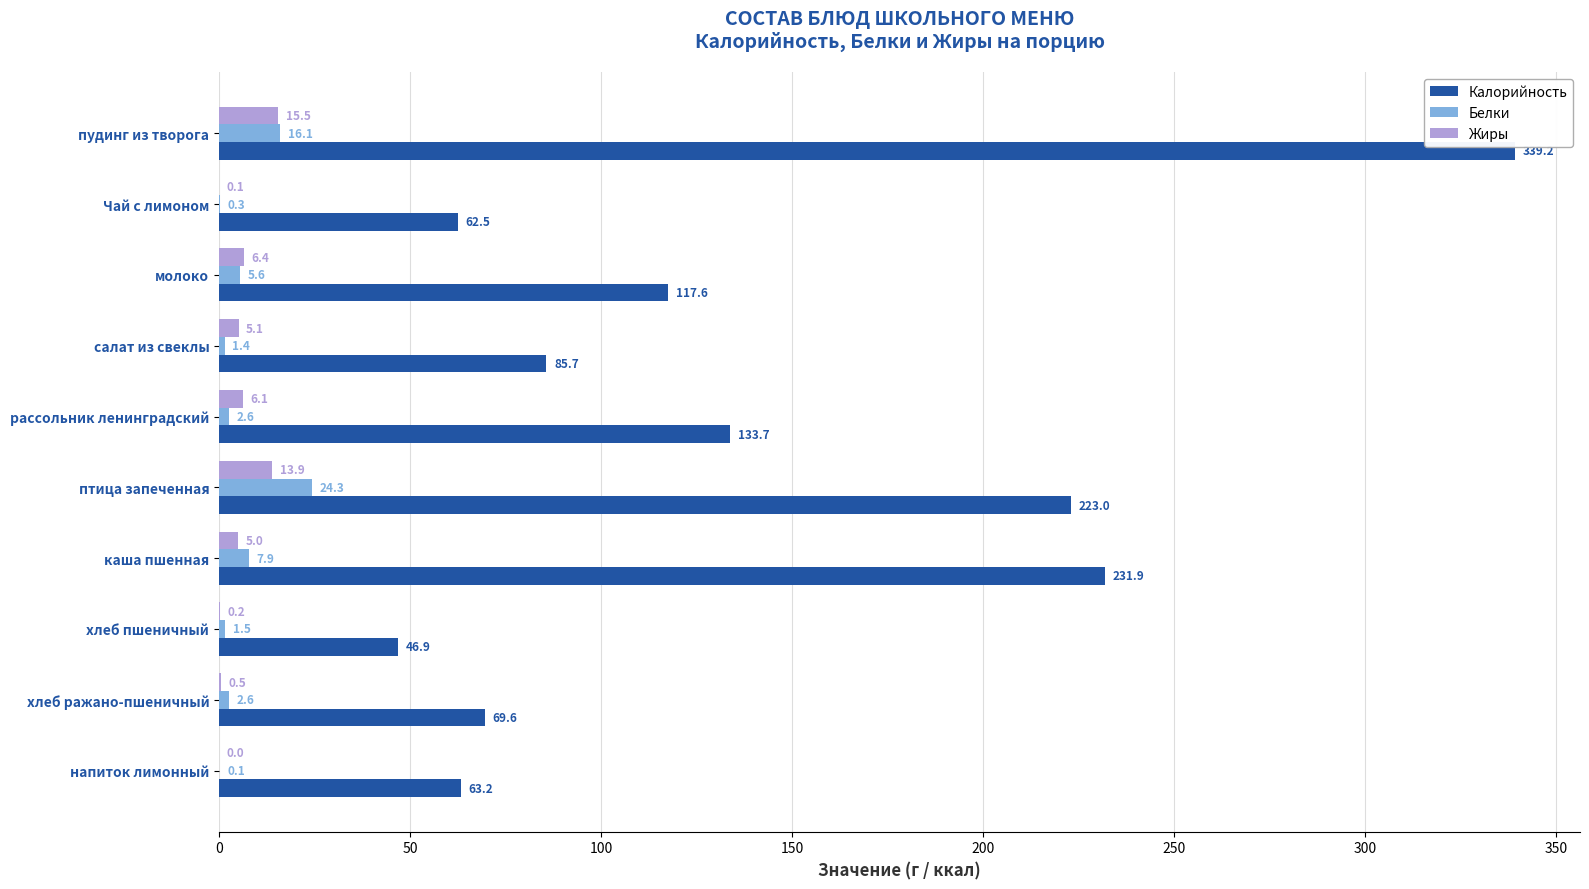

What is the sum of all Белки values?

62.4